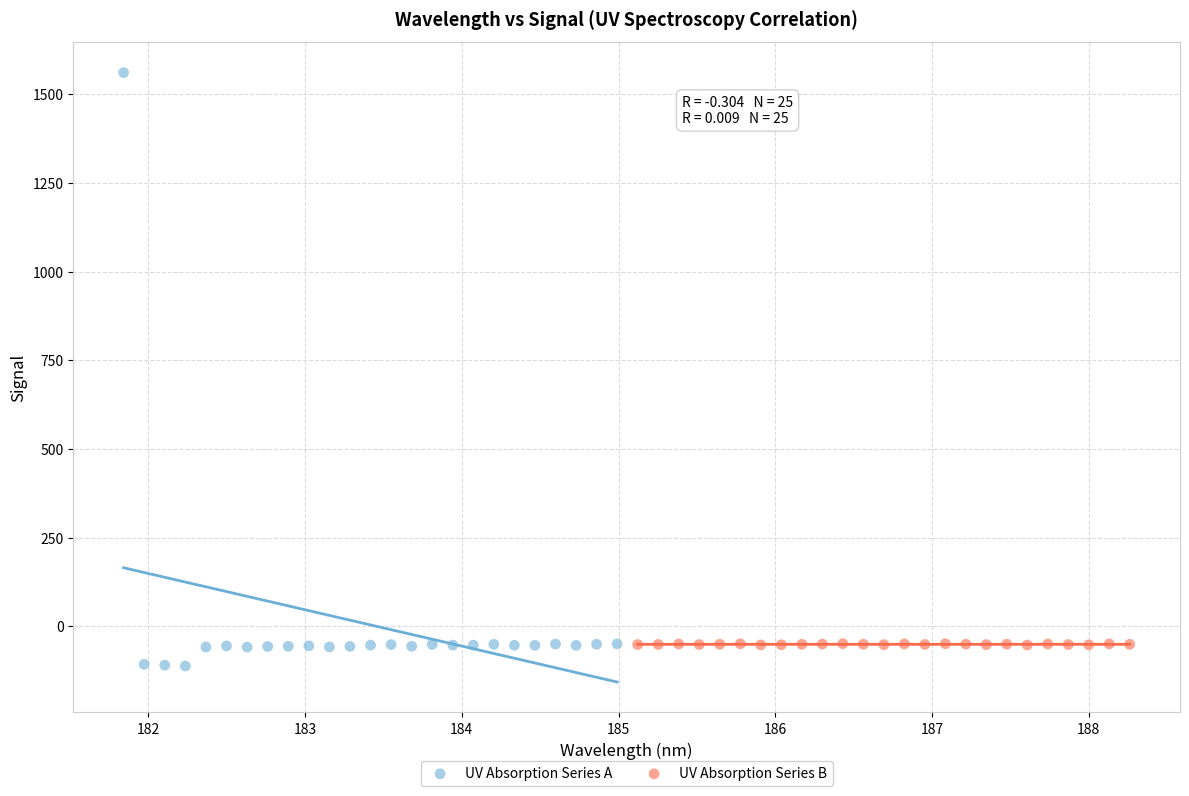

Which series contains the highest Y value?

UV Absorption Series A